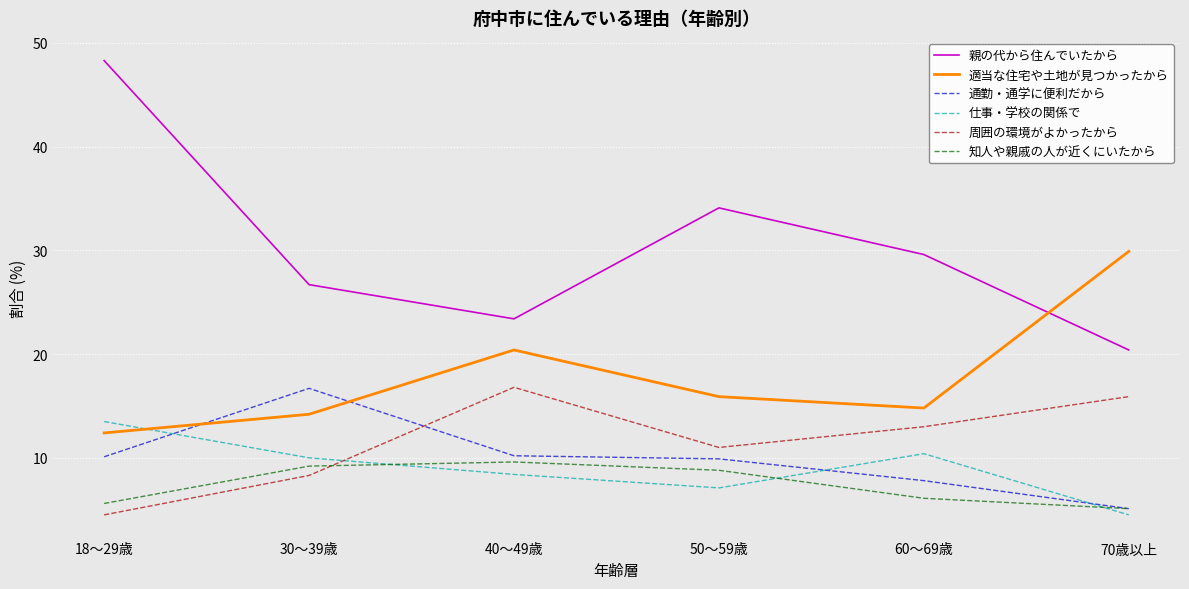

What is the total value across all series at 70歳以上?

80.9